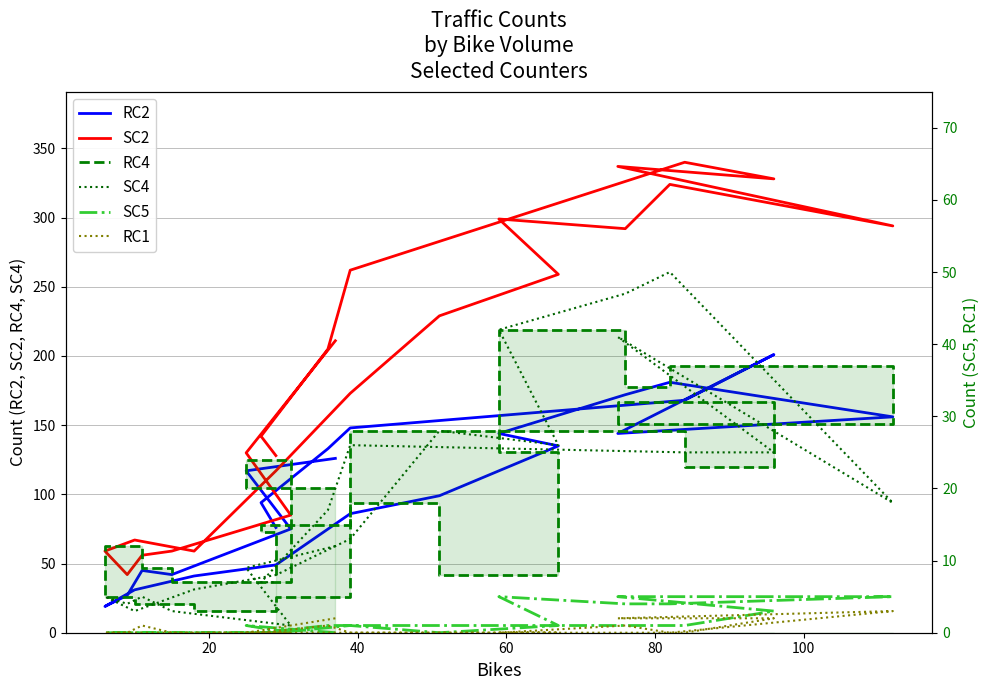

How many intersections are there between SC5 and RC1?

1